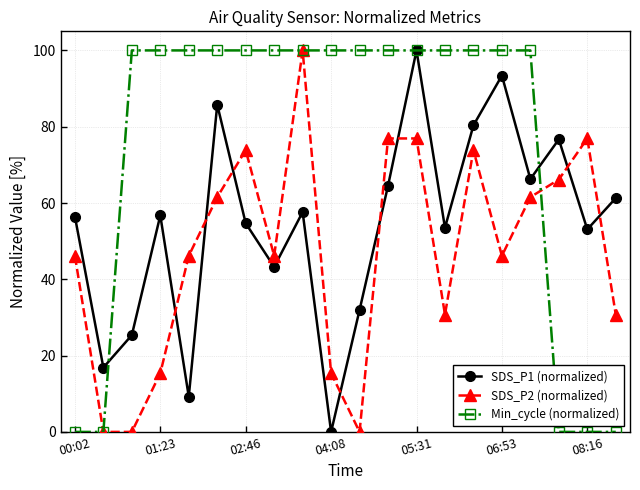

At how many categories does at least one series exceed 60?

18